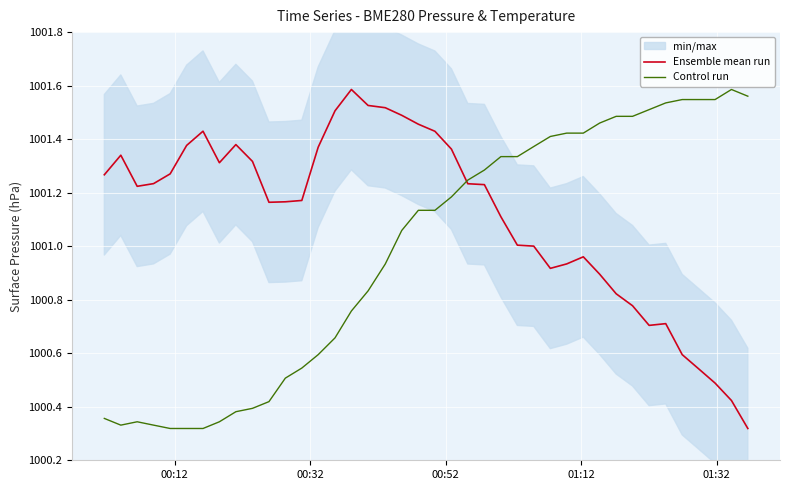

True or false: Ensemble mean run has a value of 1364.4 at 13.

False